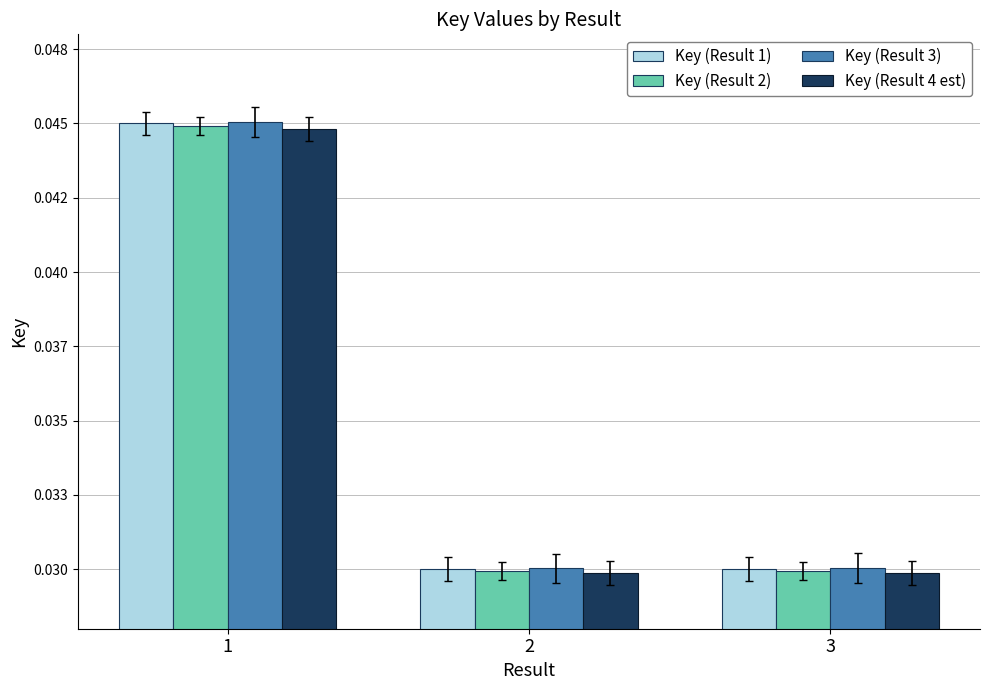

Are the bars horizontal?

No